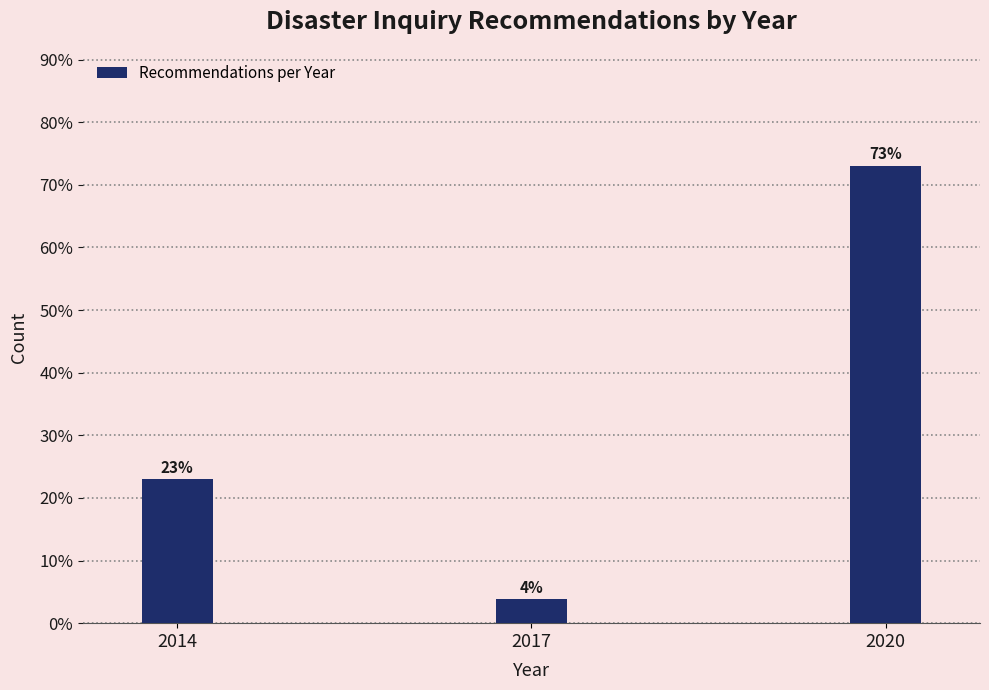

What is the sum of all values?

100.0